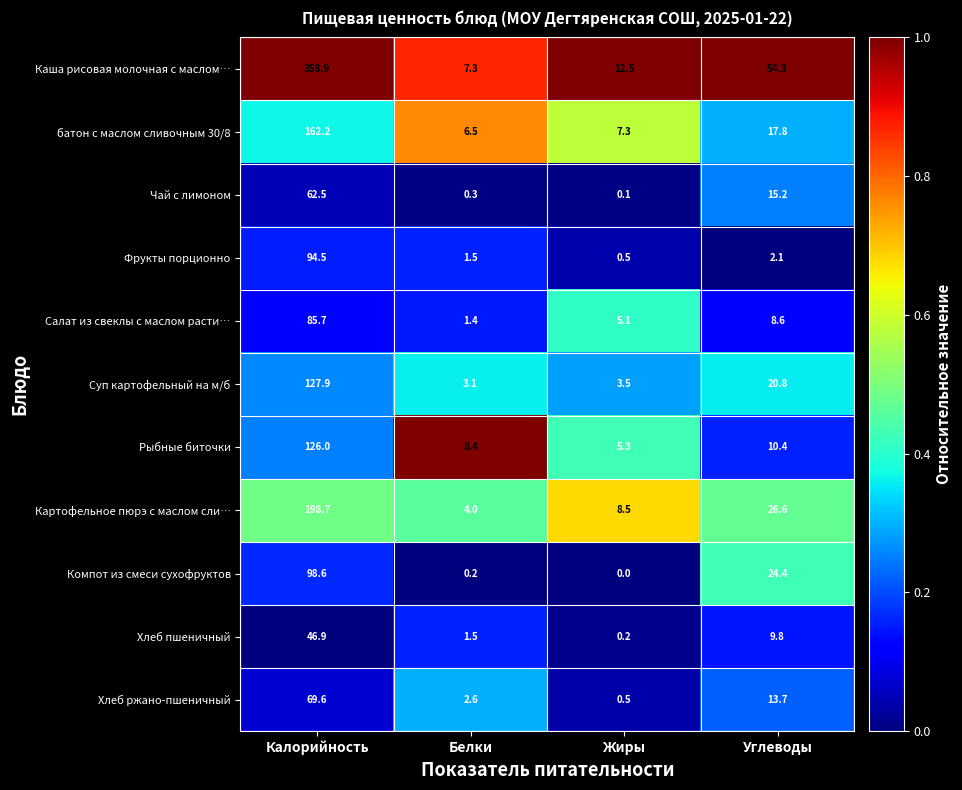

True or false: Рыбные биточки has a value of 3.1 at Жиры.

False